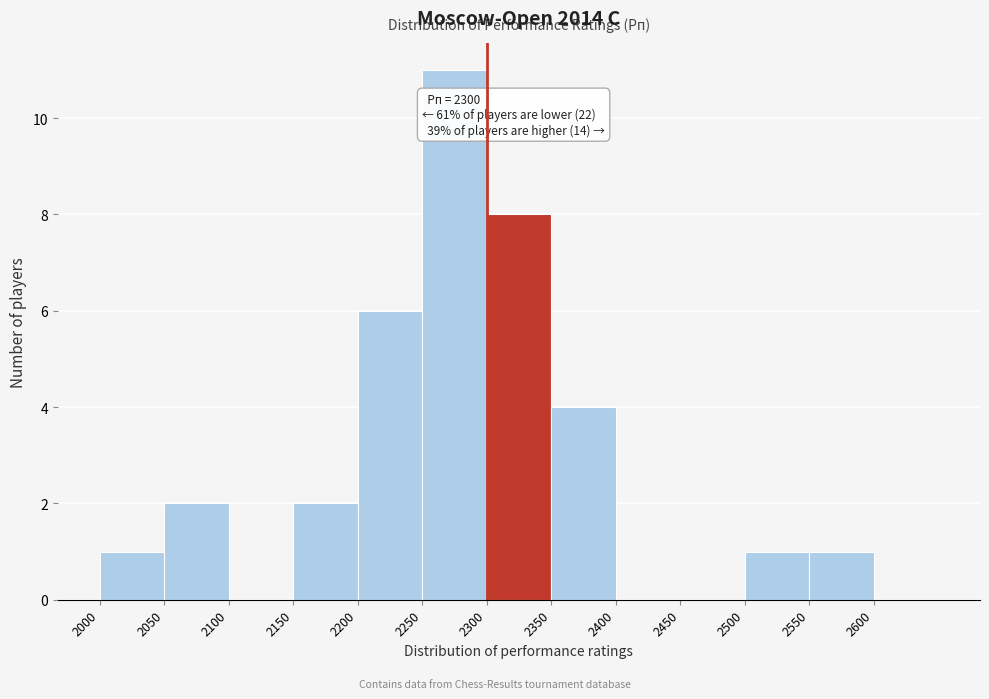

Which range on the x-axis has the tallest bar?

2250 to 2300